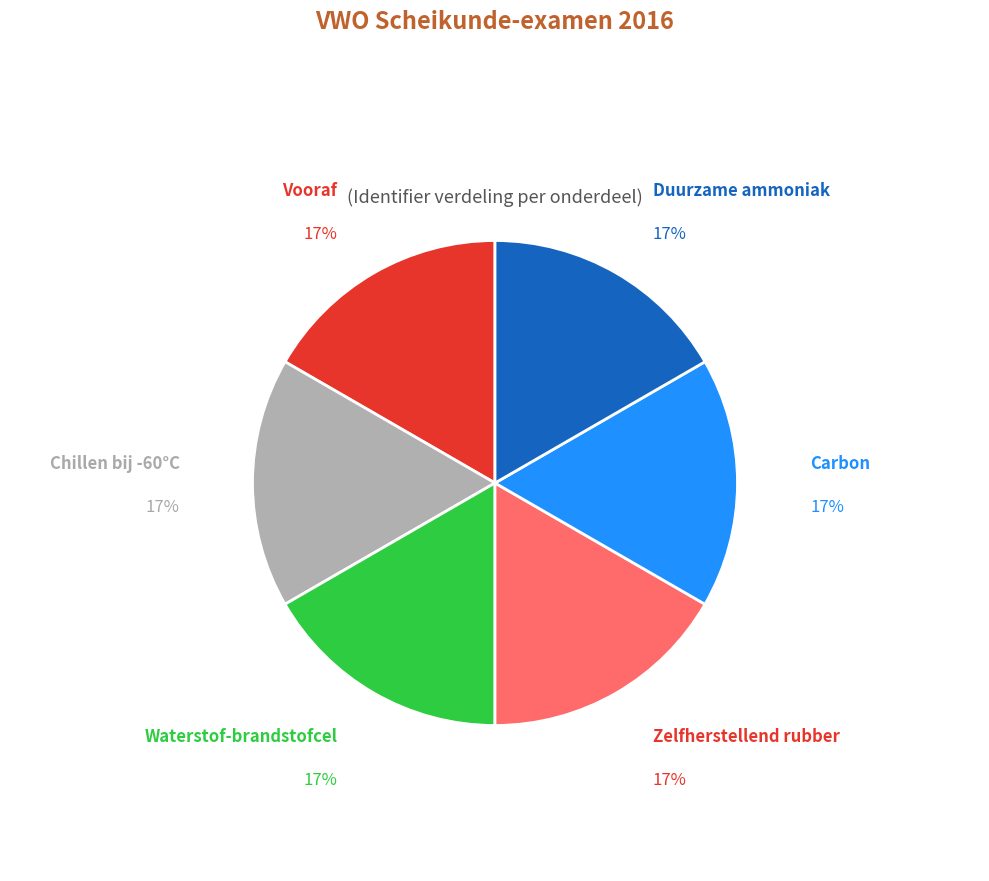

Is there any slice that represents more than half of the pie?

No